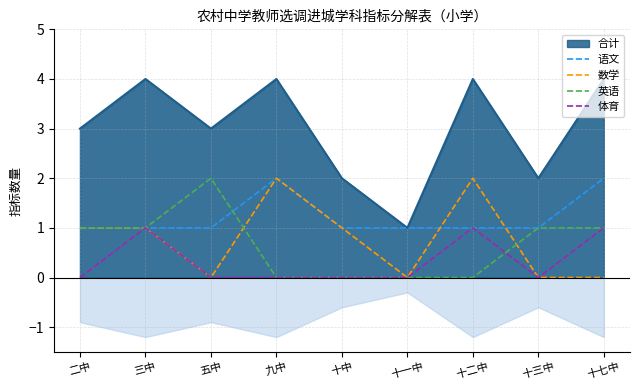

Is it true that 英语 equals 0 at 九中?

True